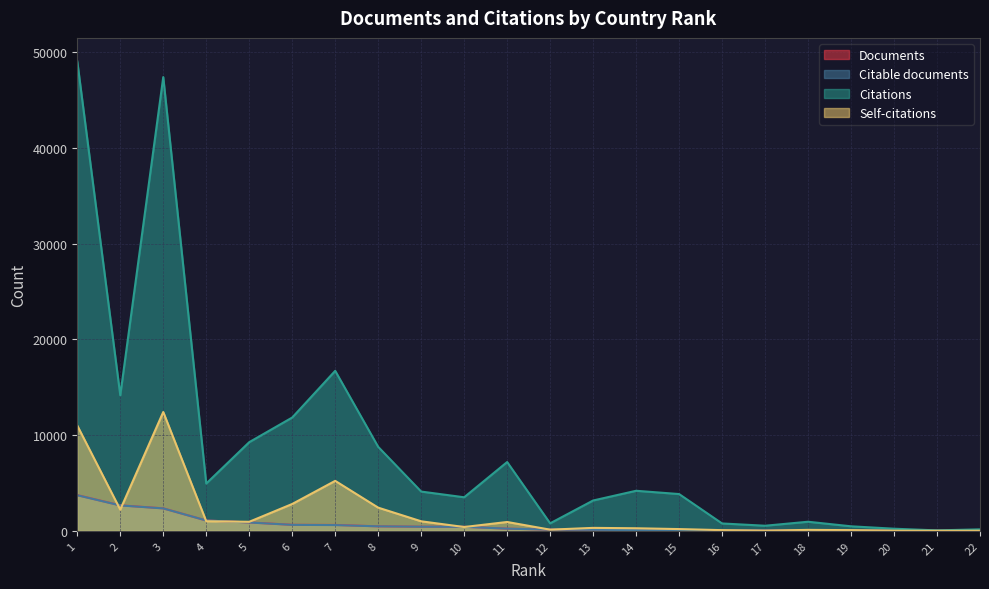

What is the approximate value of Documents at 14, to the nearest 50?

100